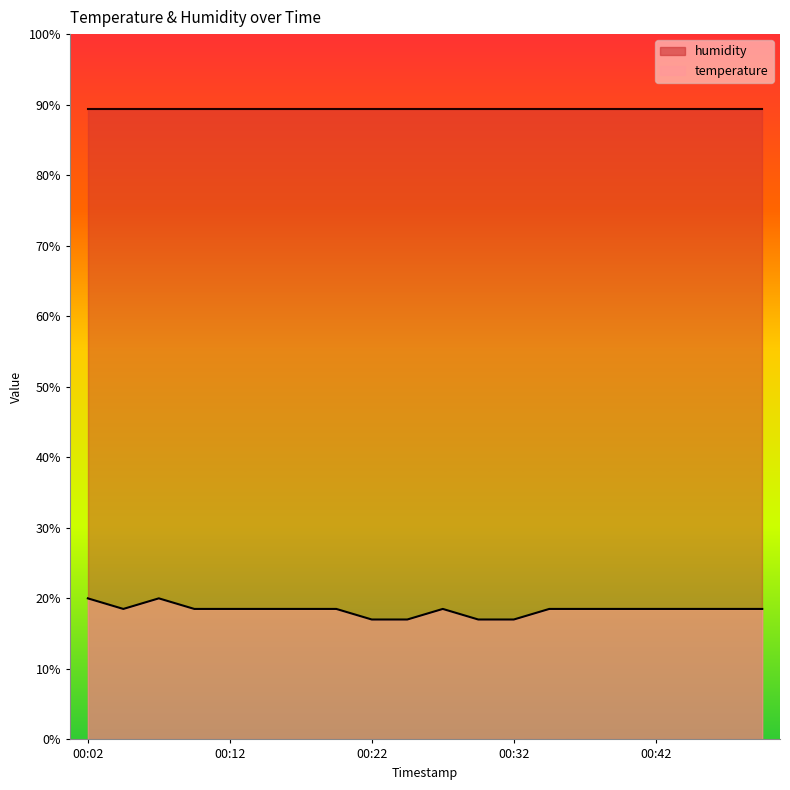

The value at 00:09 is 31.0. True or false?

False